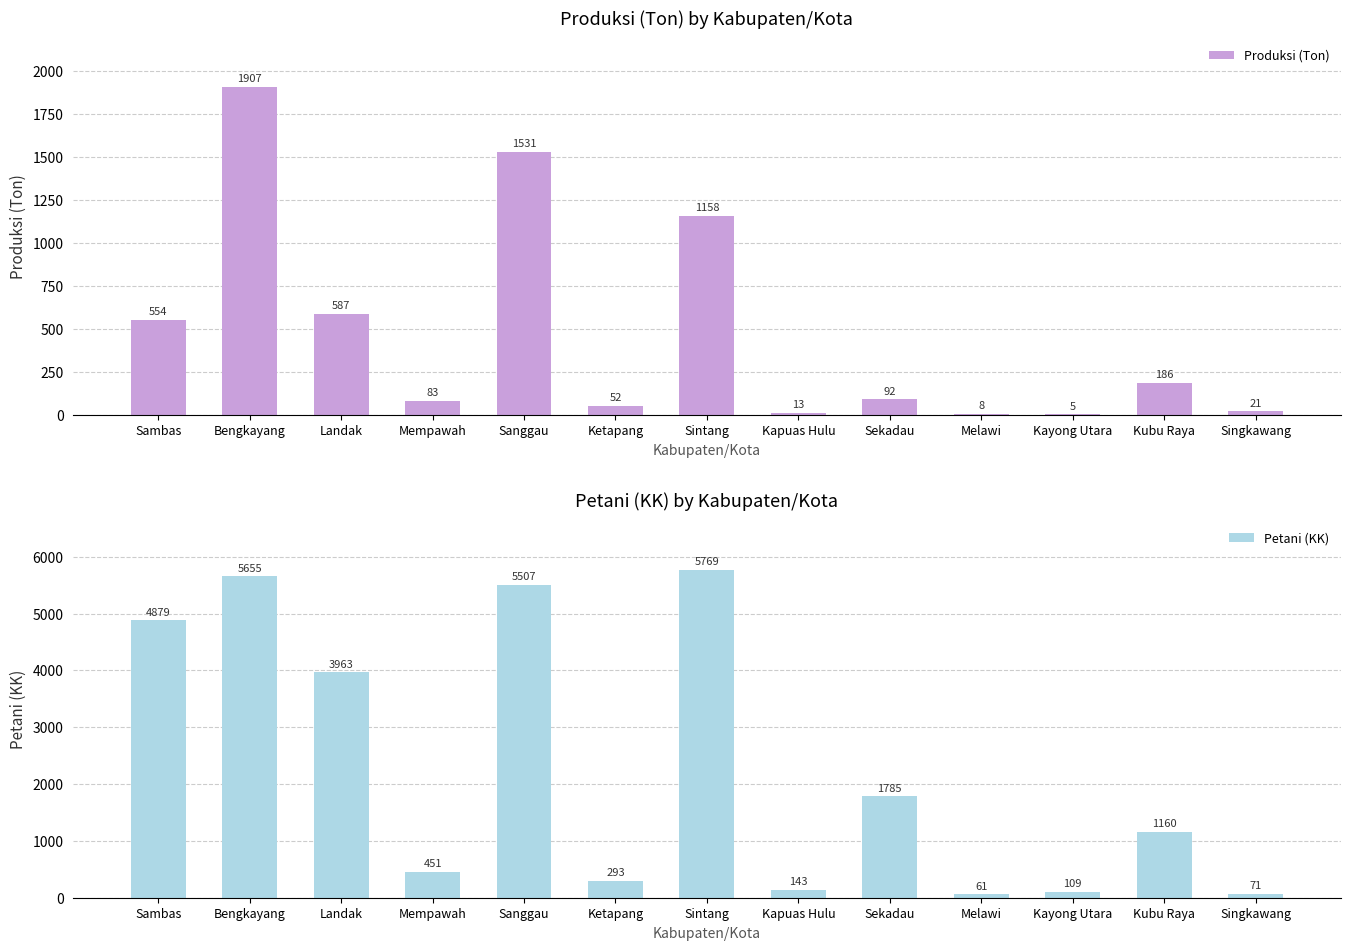

The value of Produksi (Ton) at Sanggau is 1531. True or false?

True